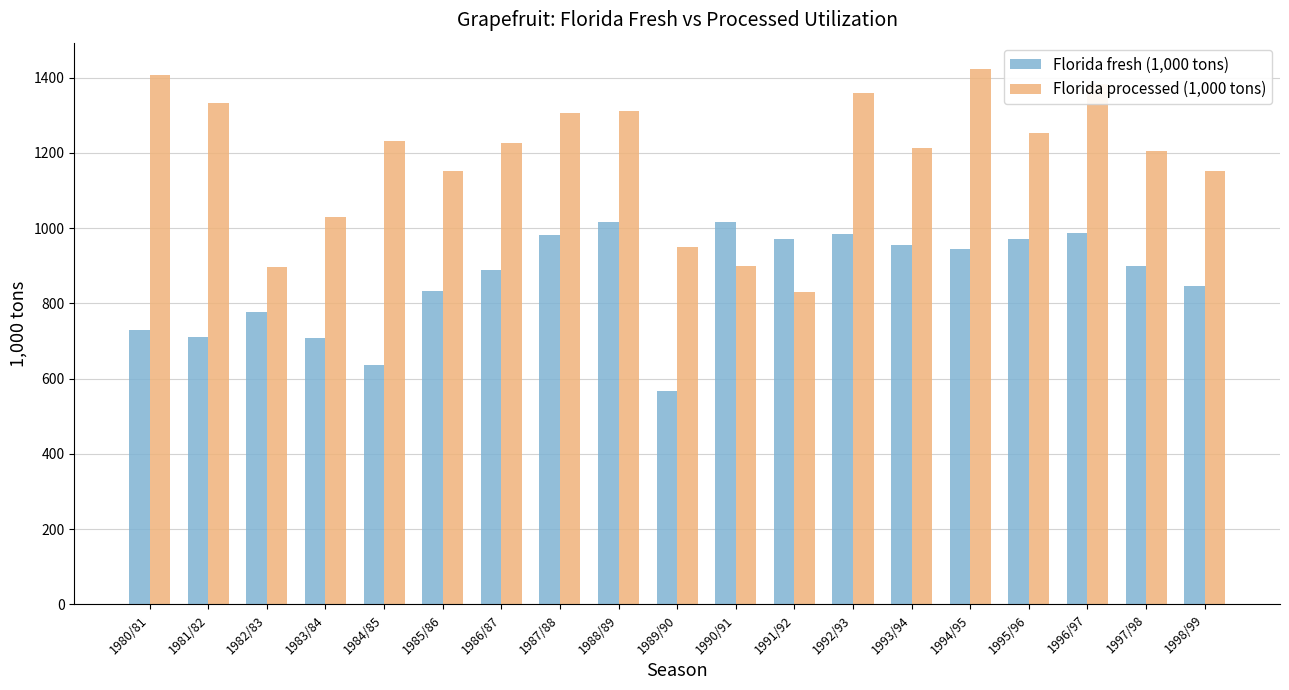

Rank the series by their average value, from highest to lowest.

Florida processed (1,000 tons), Florida fresh (1,000 tons)